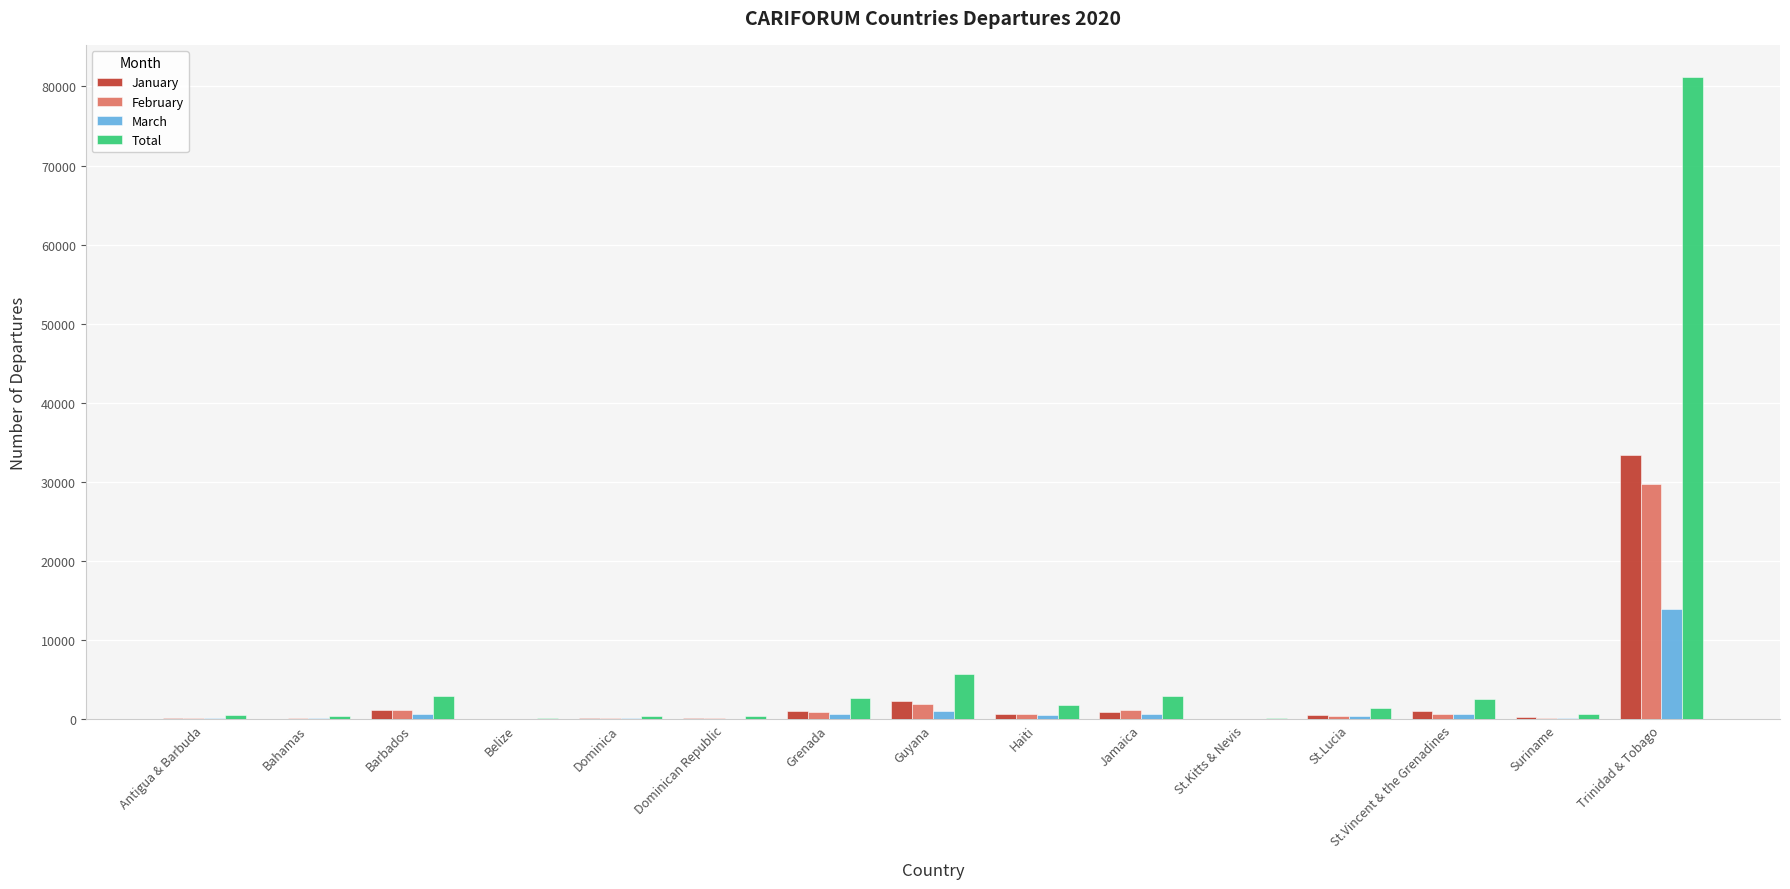

At which category is the sum across all series the highest?

Trinidad & Tobago